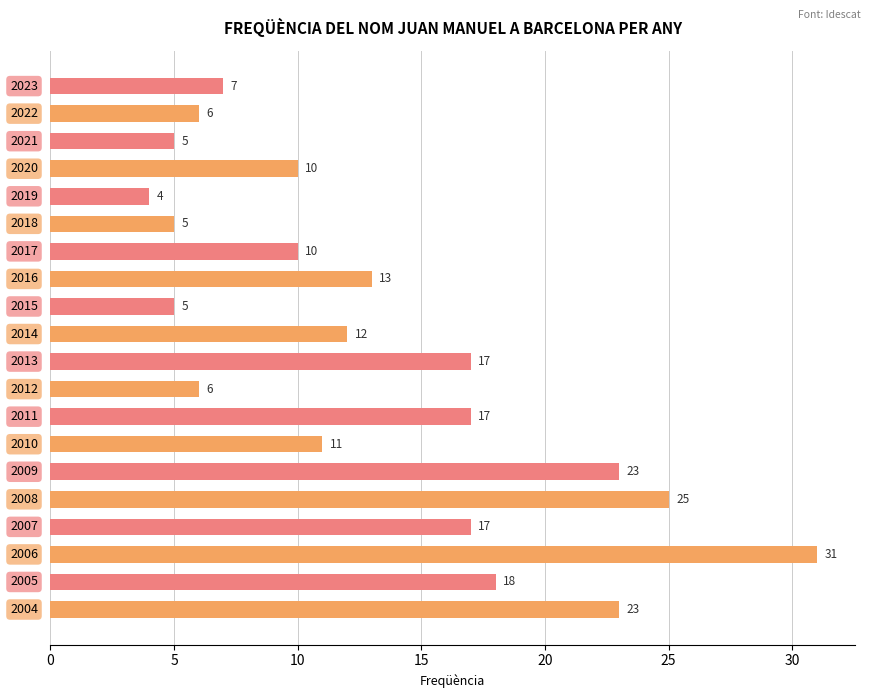

What is the minimum value shown in the chart?

4